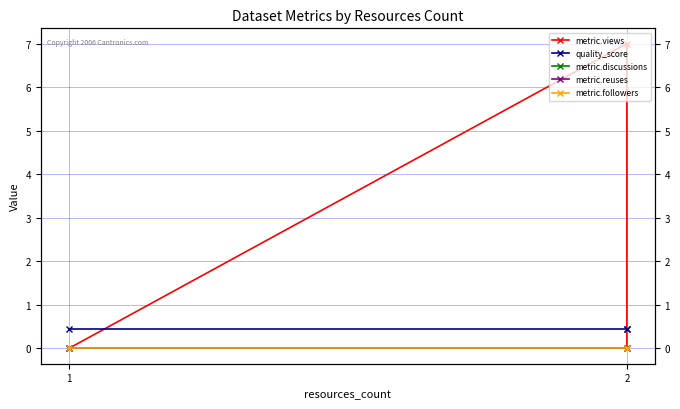

Which series has the largest total across all categories?

metric.views